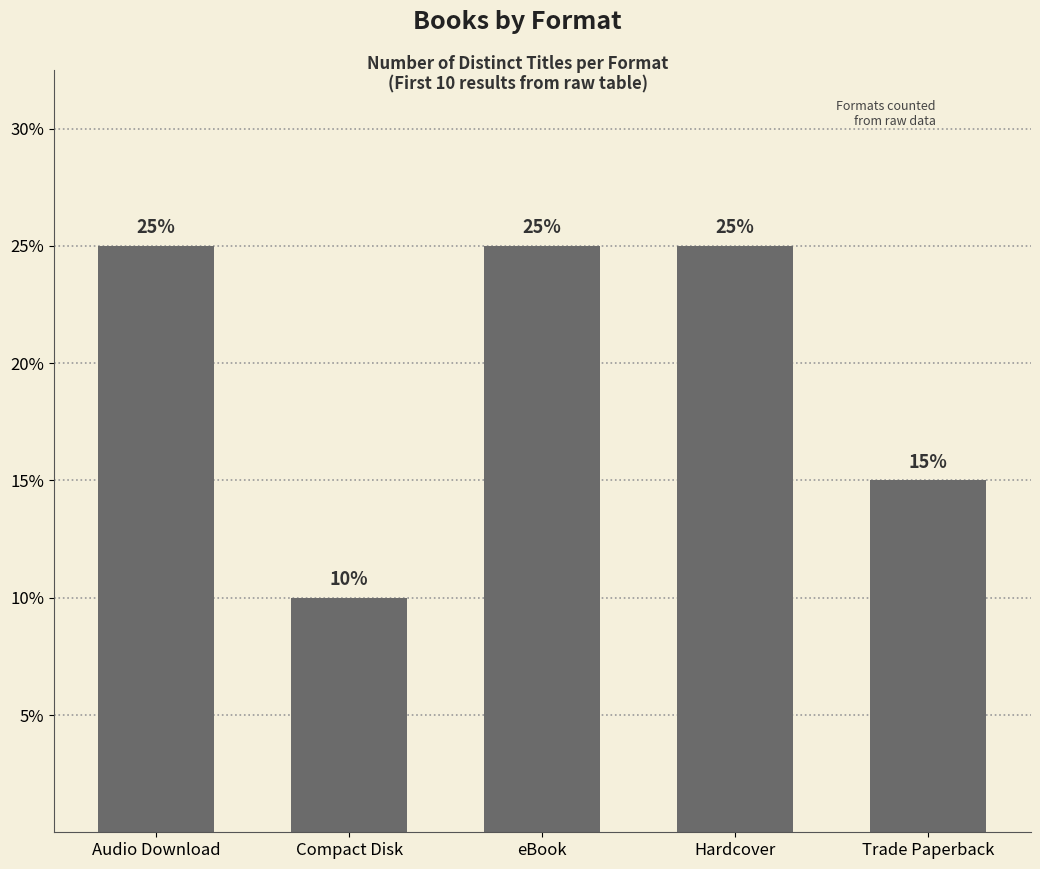

Which has a higher value, Hardcover or Compact Disk?

Hardcover